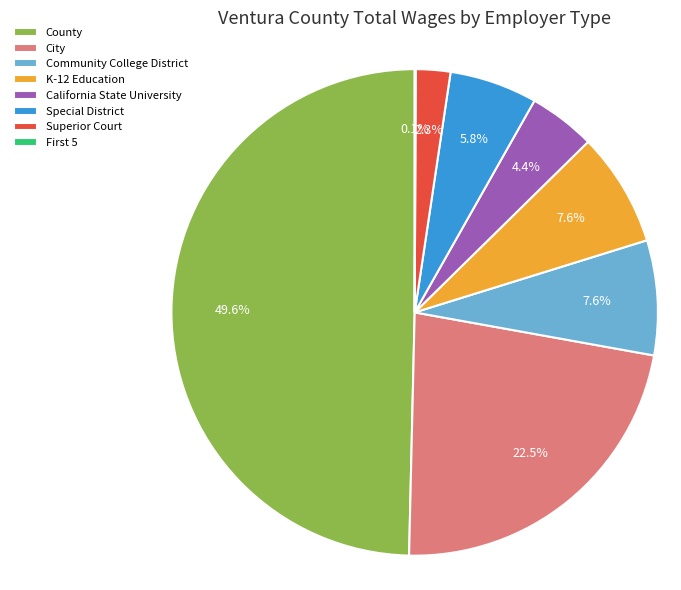

What percentage is NOT represented by City?

77.5%